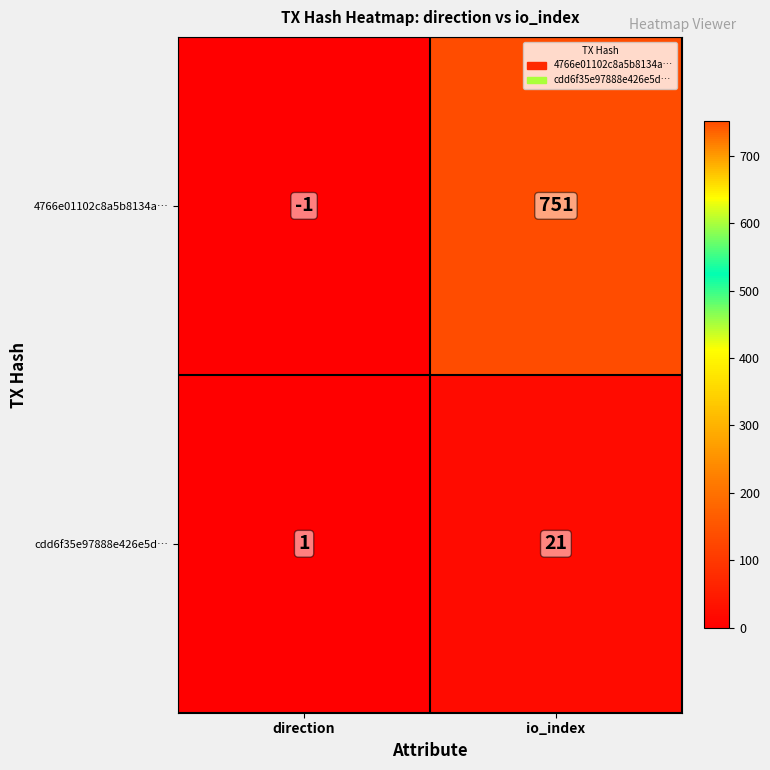

Rank the series by their maximum value, from highest to lowest.

4766e01102c8a5b8134a…, cdd6f35e97888e426e5d…